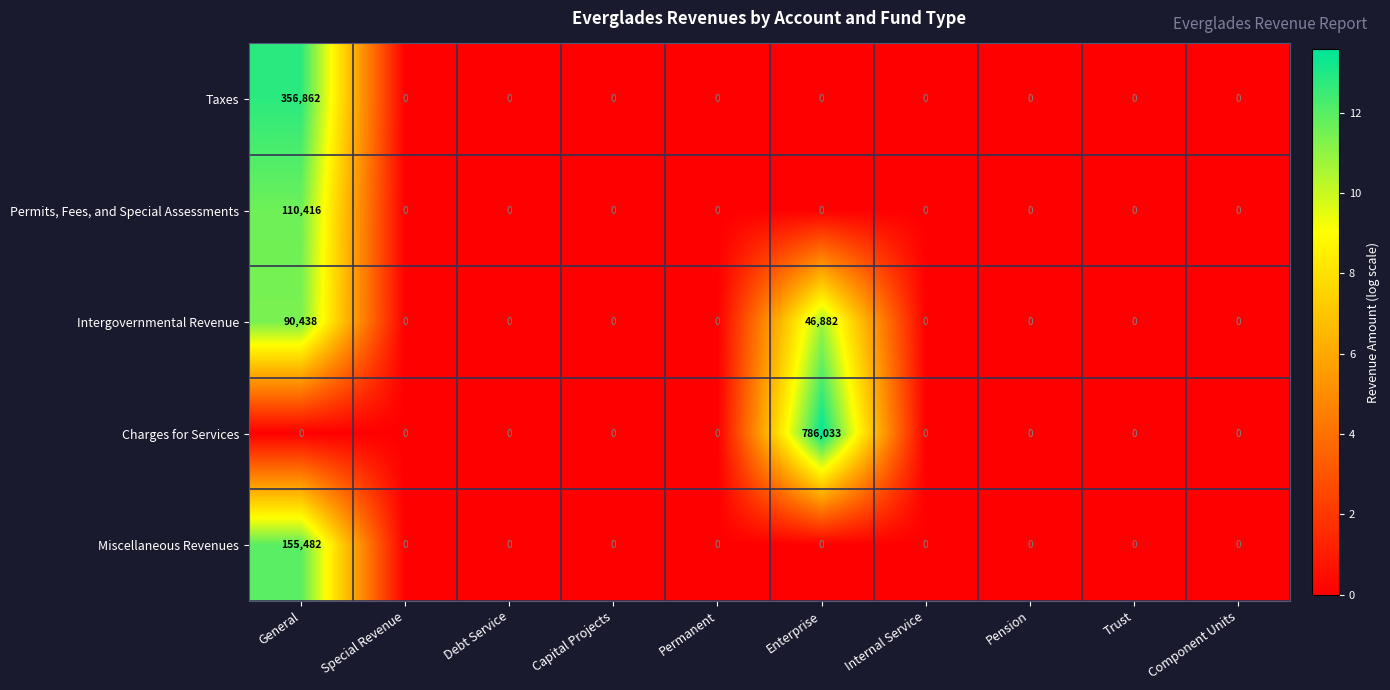

Which series has the widest spread of values?

Charges for Services